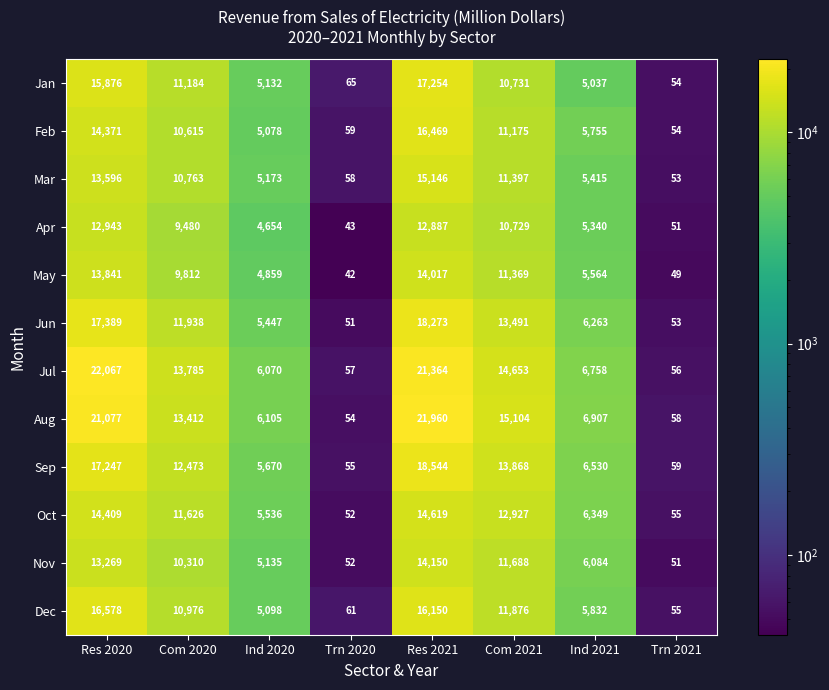

What is the difference between the maximum and minimum values in the Oct series?

14567